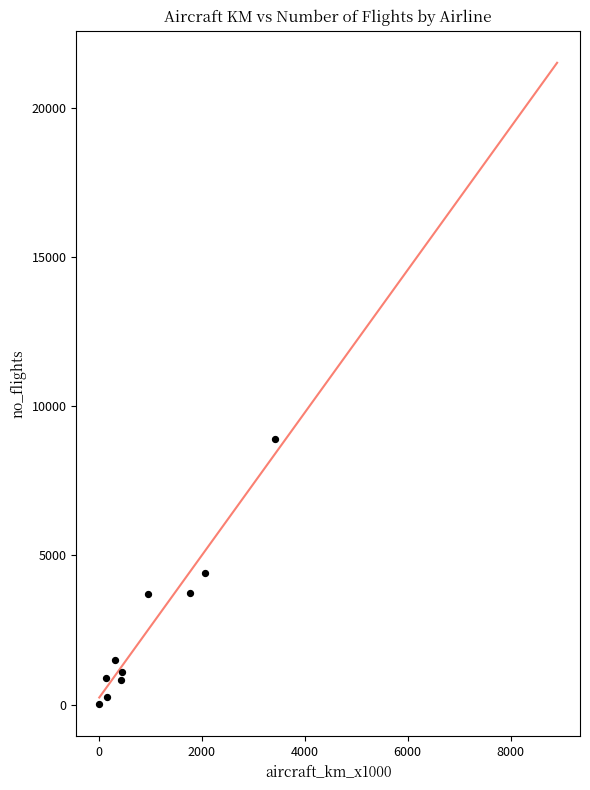

What is the range of X values (max minus min)?

3403